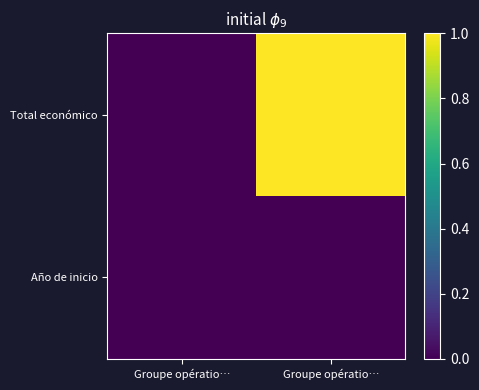

Reading left to right, list all the values displayed in this chart.

Total económico: Groupe opératio…=0	Groupe opératio…=1
Año de inicio: Groupe opératio…=0	Groupe opératio…=0